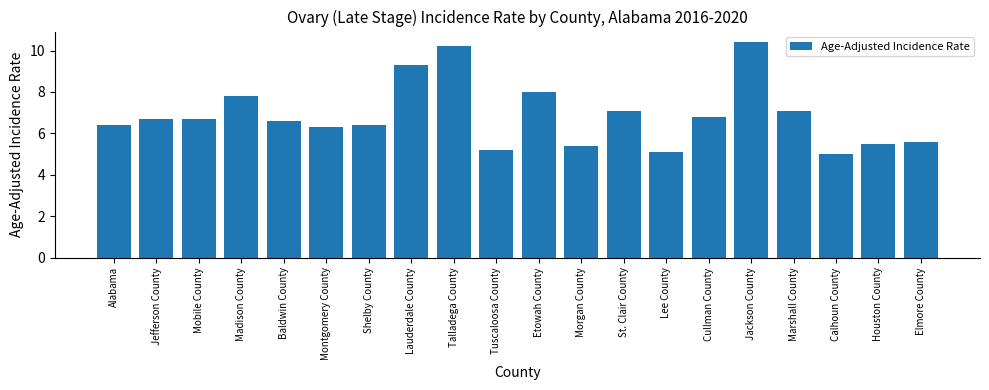

At which label does the data first exceed 6?

Alabama